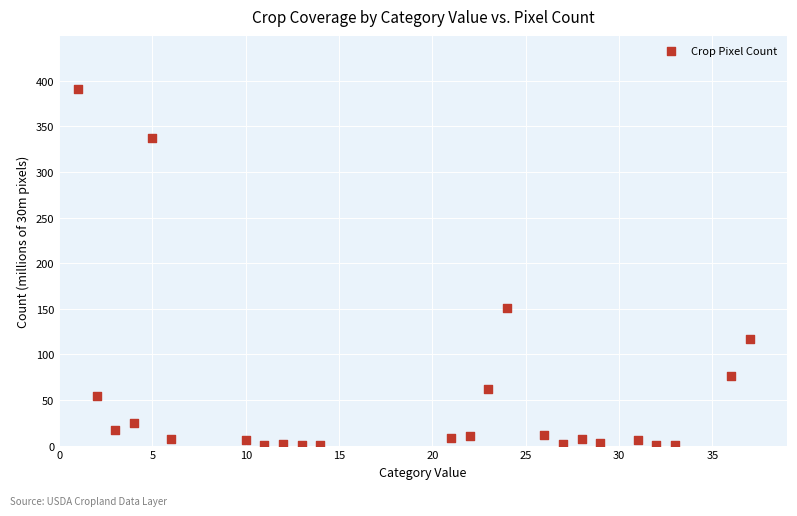

What Y value in the scatter plot is closest to 195?

151.0